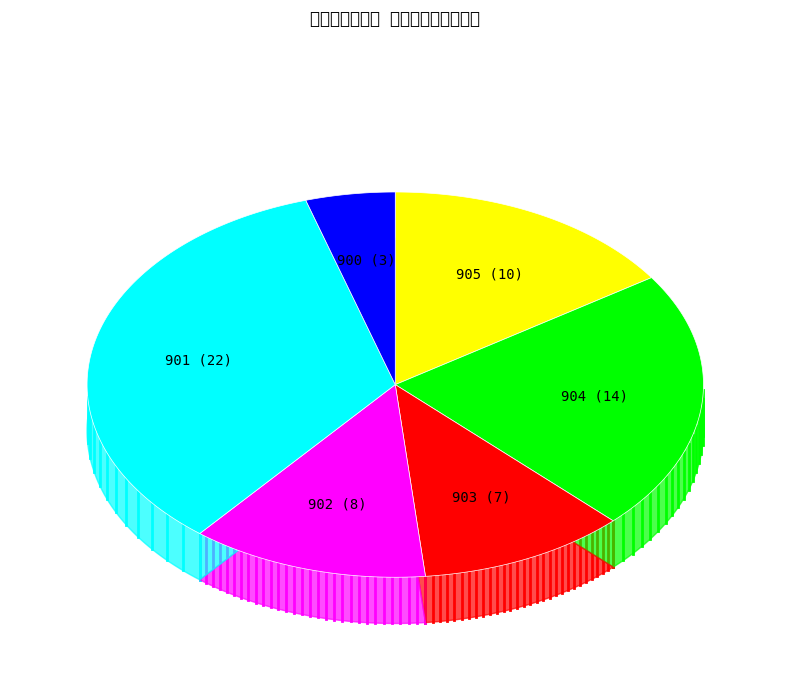

Which category accounts for the majority?

高等学校